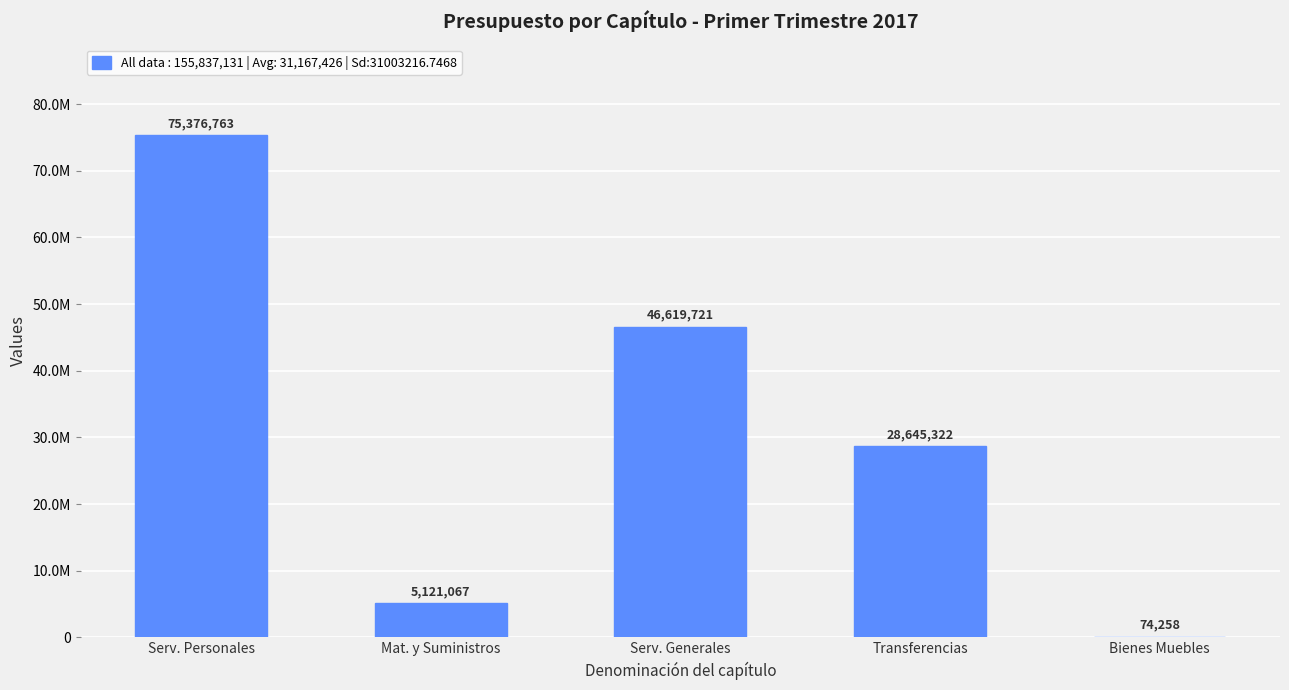

What is the average value?

31167426.2